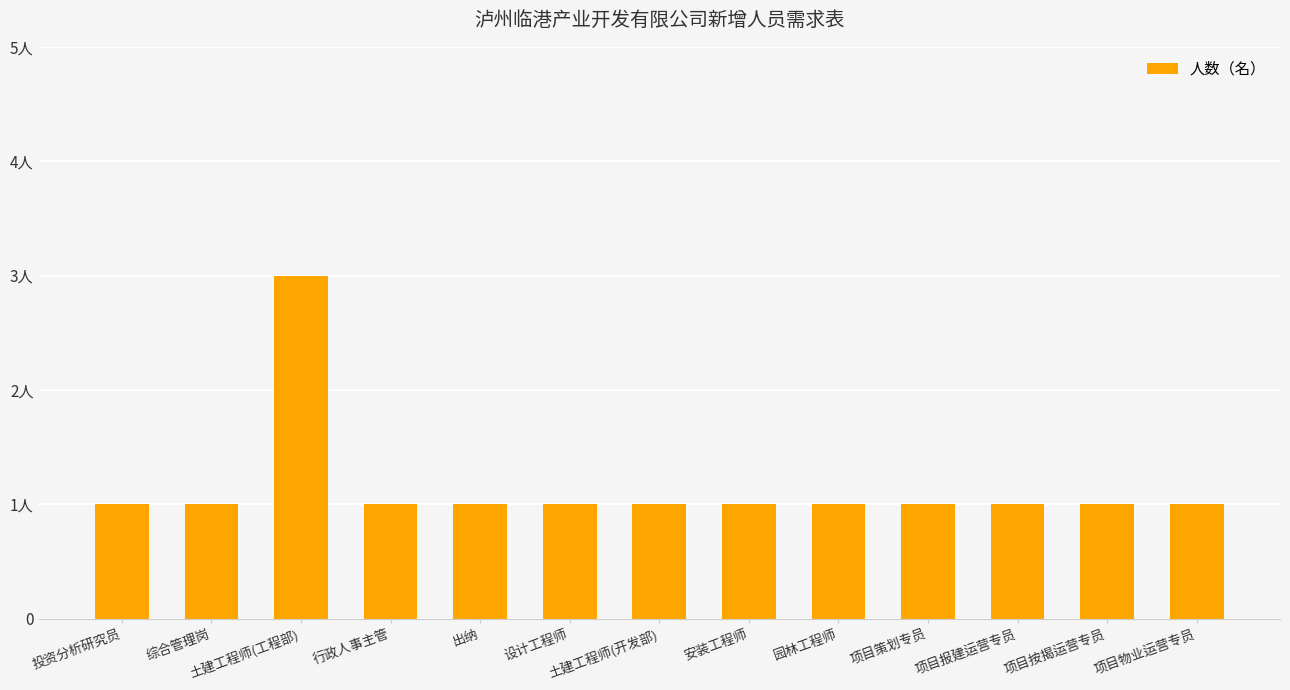

What is the change in value from 土建工程师(工程部) to 项目报建运营专员?

-2